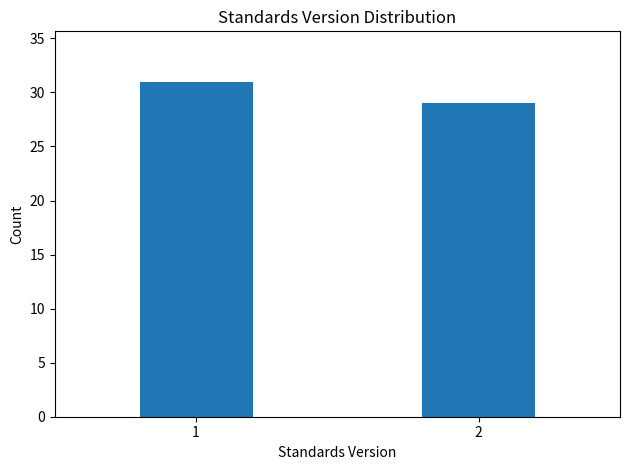

Reading left to right, list all the values displayed in this chart.

1=31	2=29